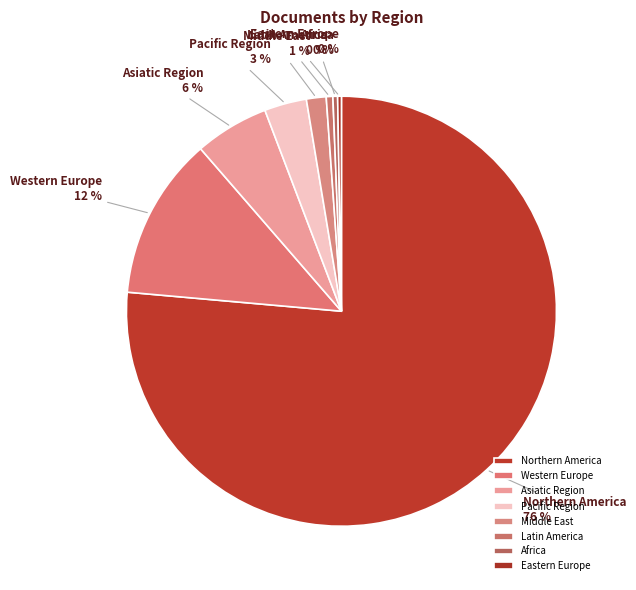

The Asiatic Region slice represents 11% of the pie. True or false?

False